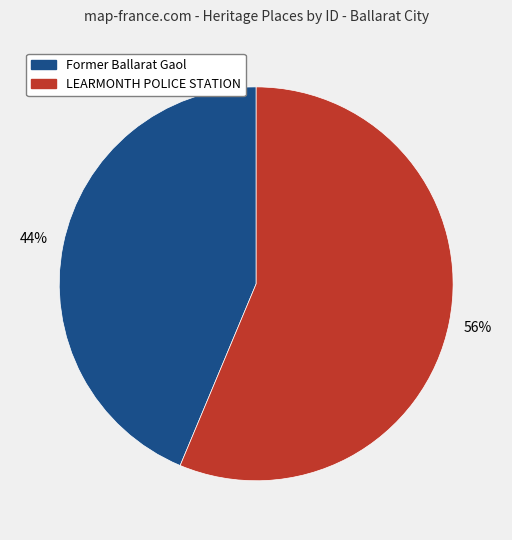

To the nearest percent, what percentage of the pie is Former Ballarat Gaol?

44%